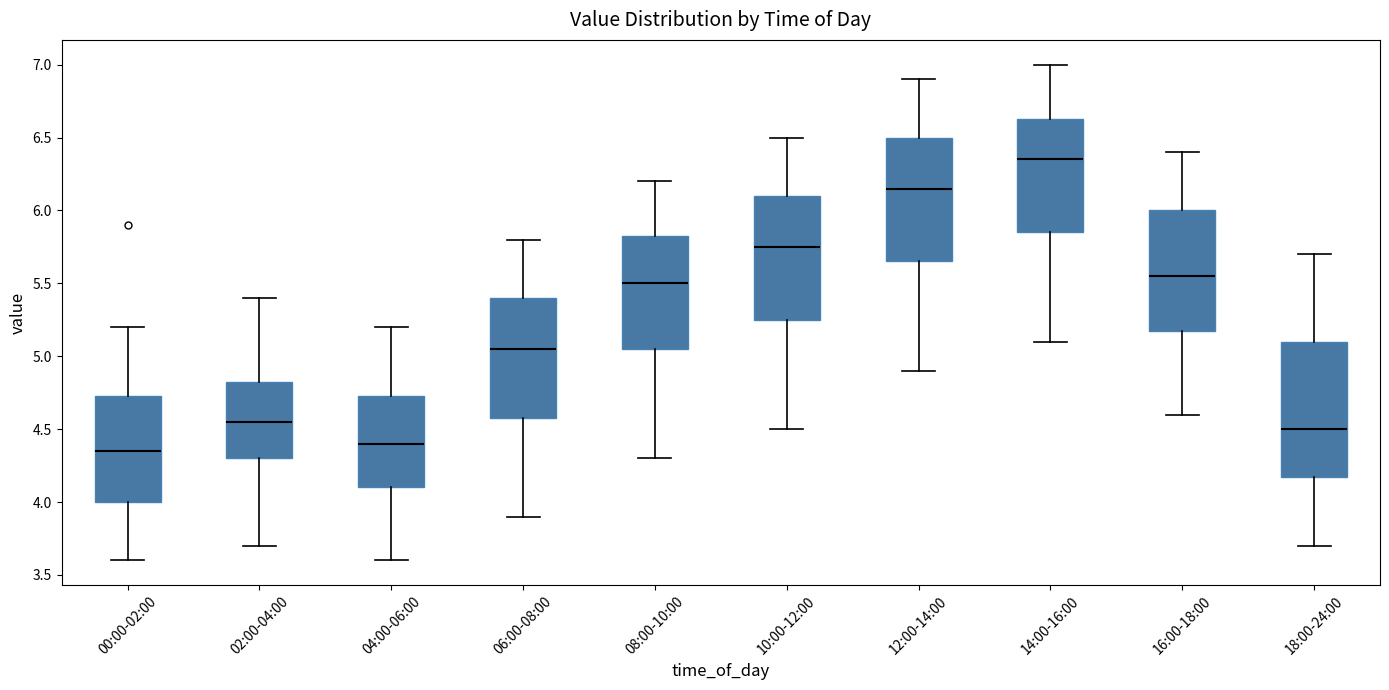

Which box is the tallest, from its lower edge to its upper edge?

18:00-24:00